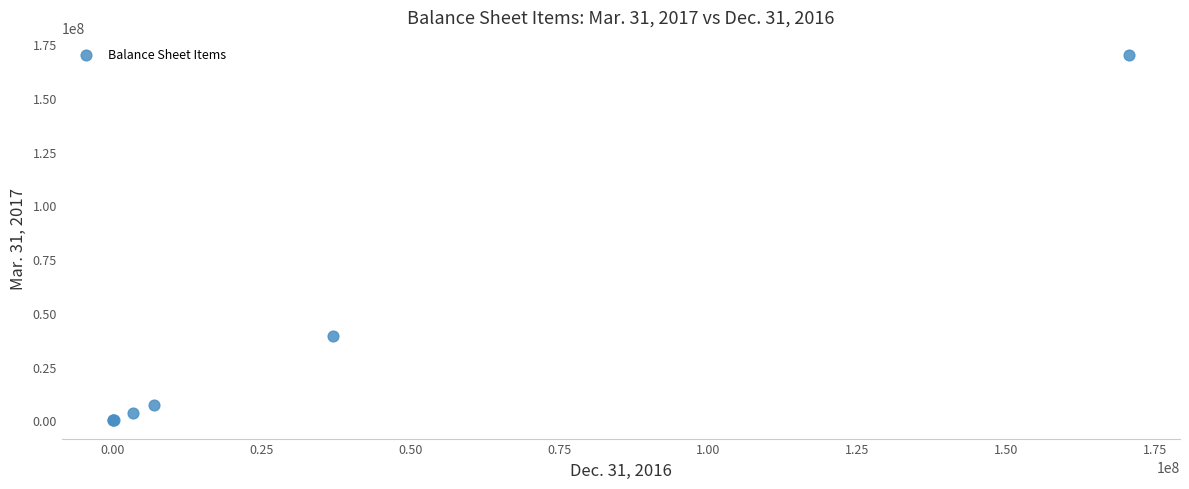

What Y value in the scatter plot is closest to 84926143?

39114668.0